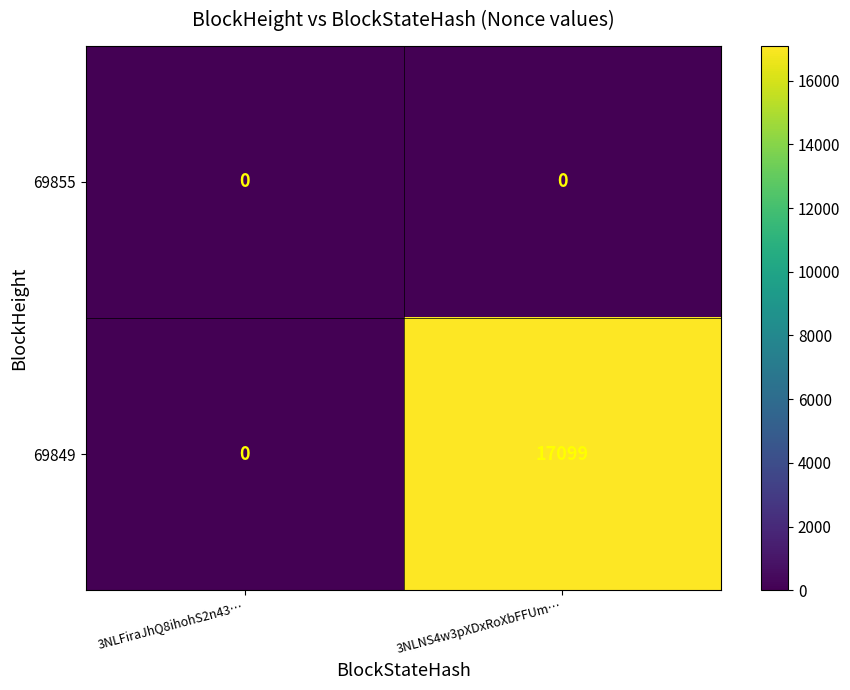

How many data points does each series have?

2